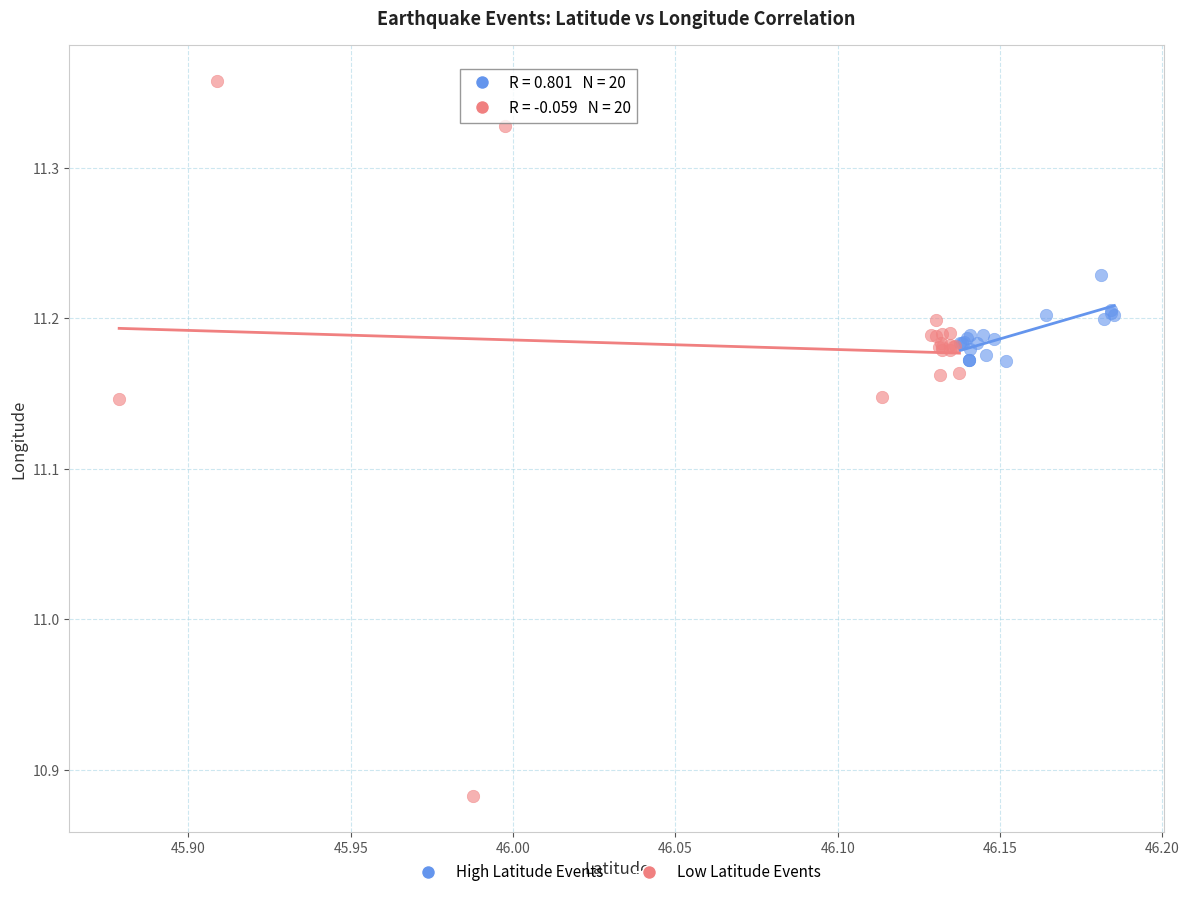

Which series contains the lowest Y value?

Low Latitude Events